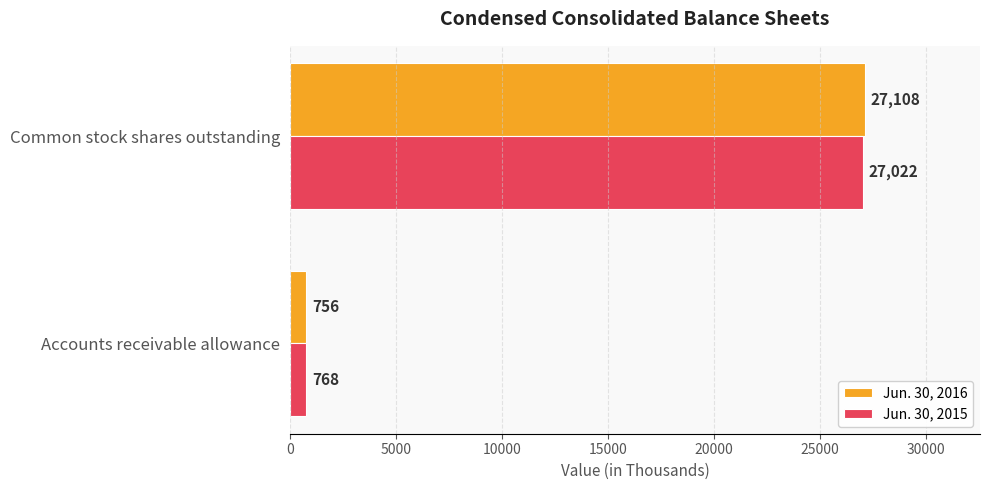

What is the minimum value for Jun. 30, 2016?

756